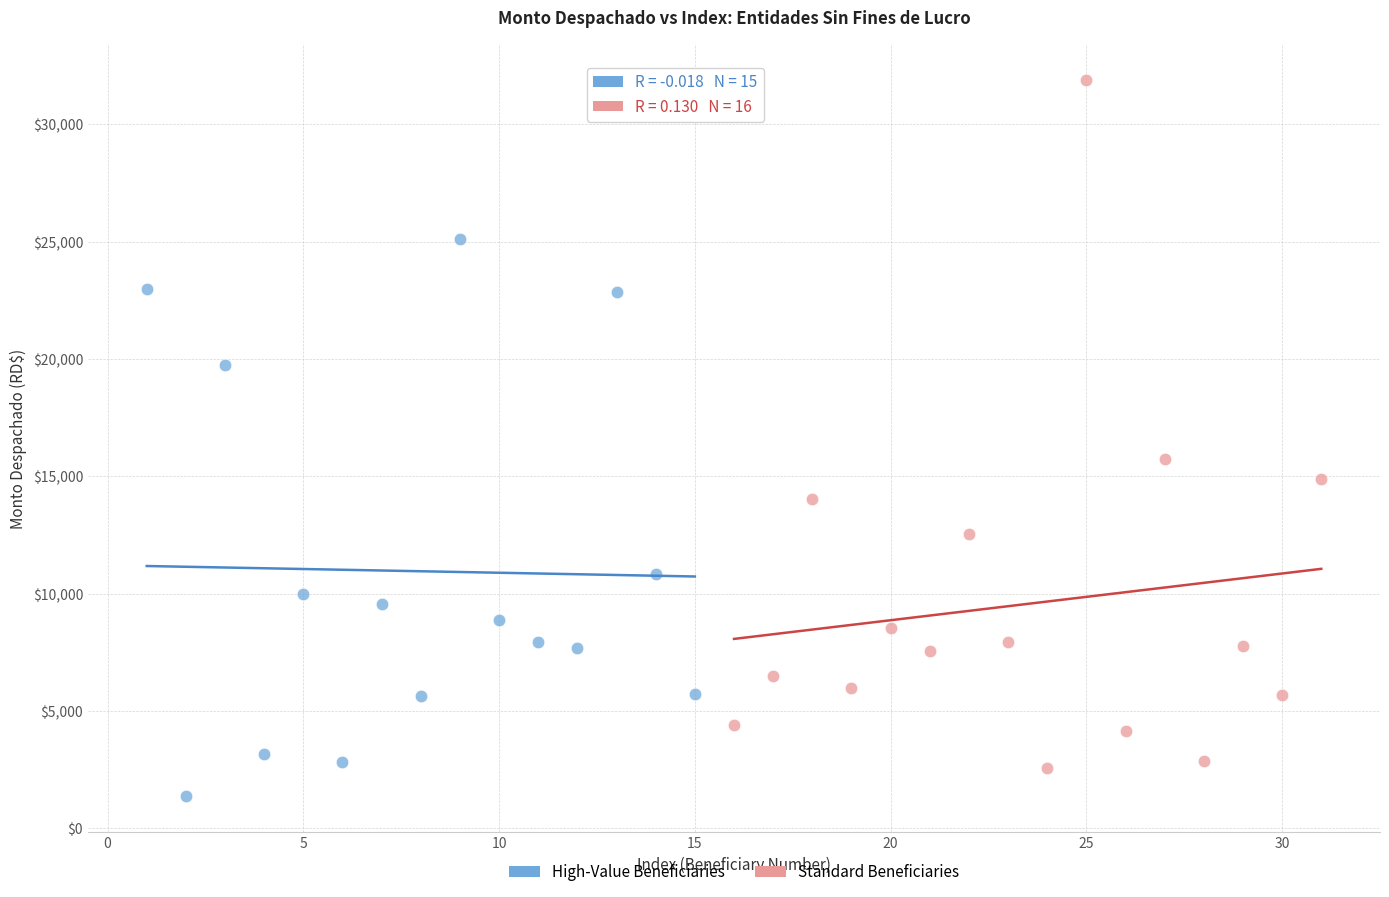

Which series reaches the maximum Y coordinate?

Standard Beneficiaries